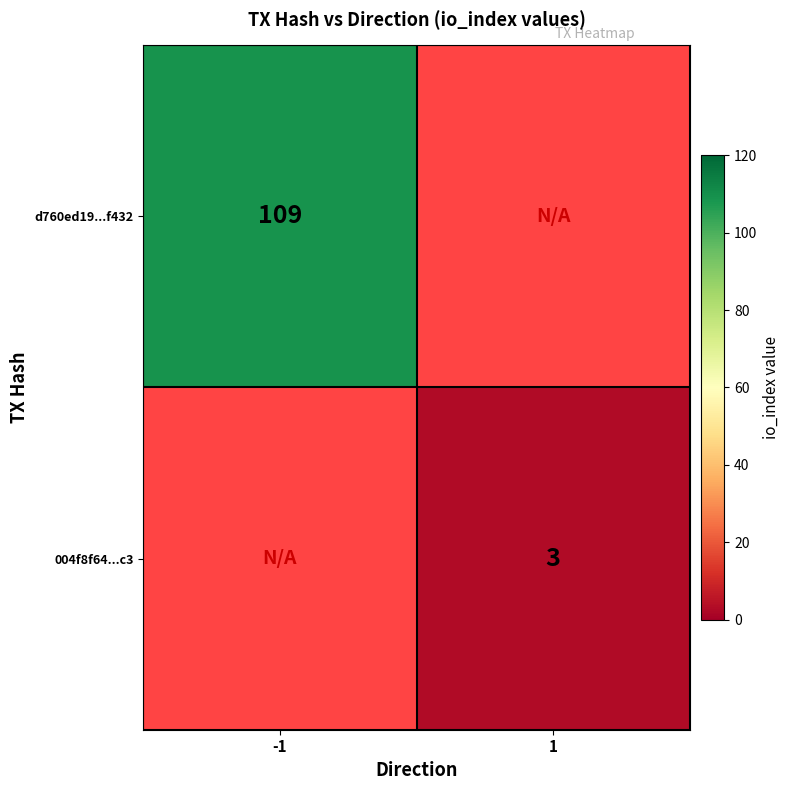

How many data points does each series have?

2